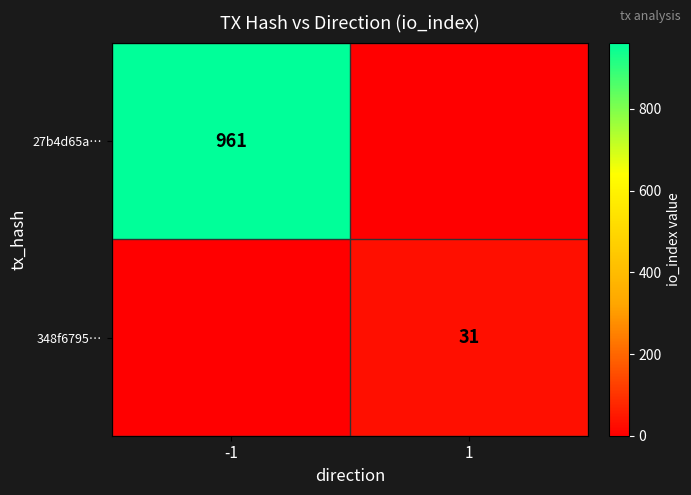

What is the total value across all series at 1?

31